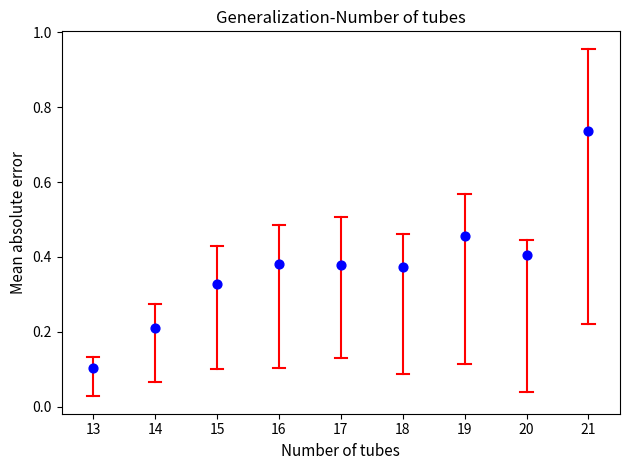

What is the average X value?

5.0